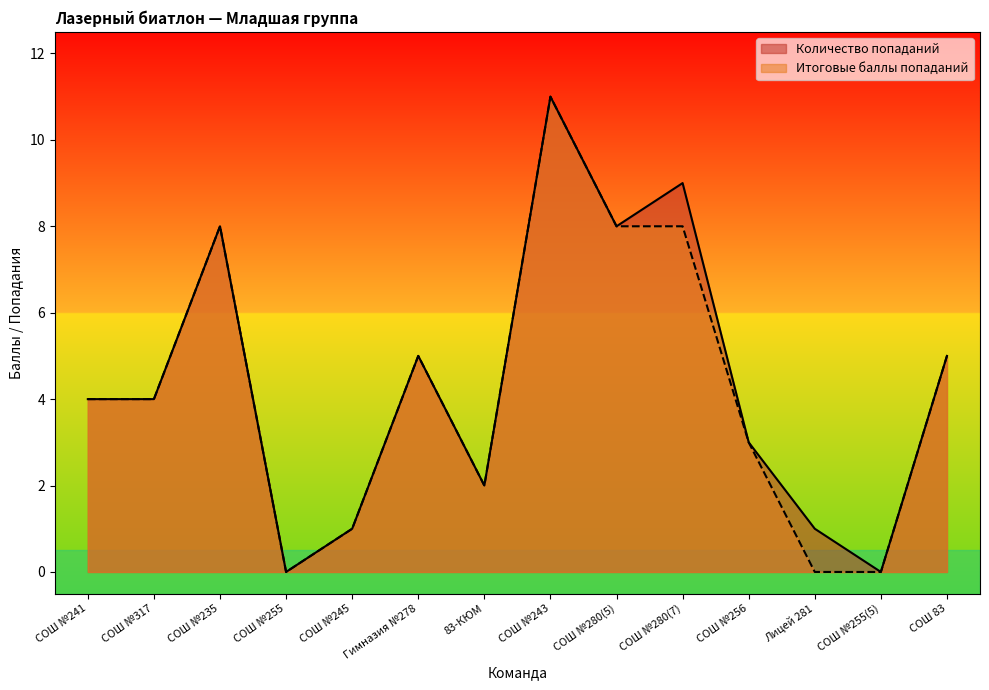

How many interior local valleys does the Количество попаданий series have?

4